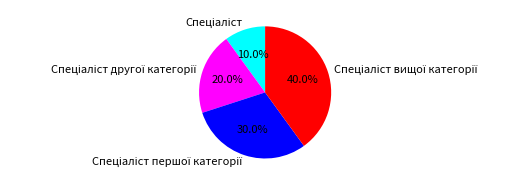

Is there any slice that represents more than half of the pie?

No